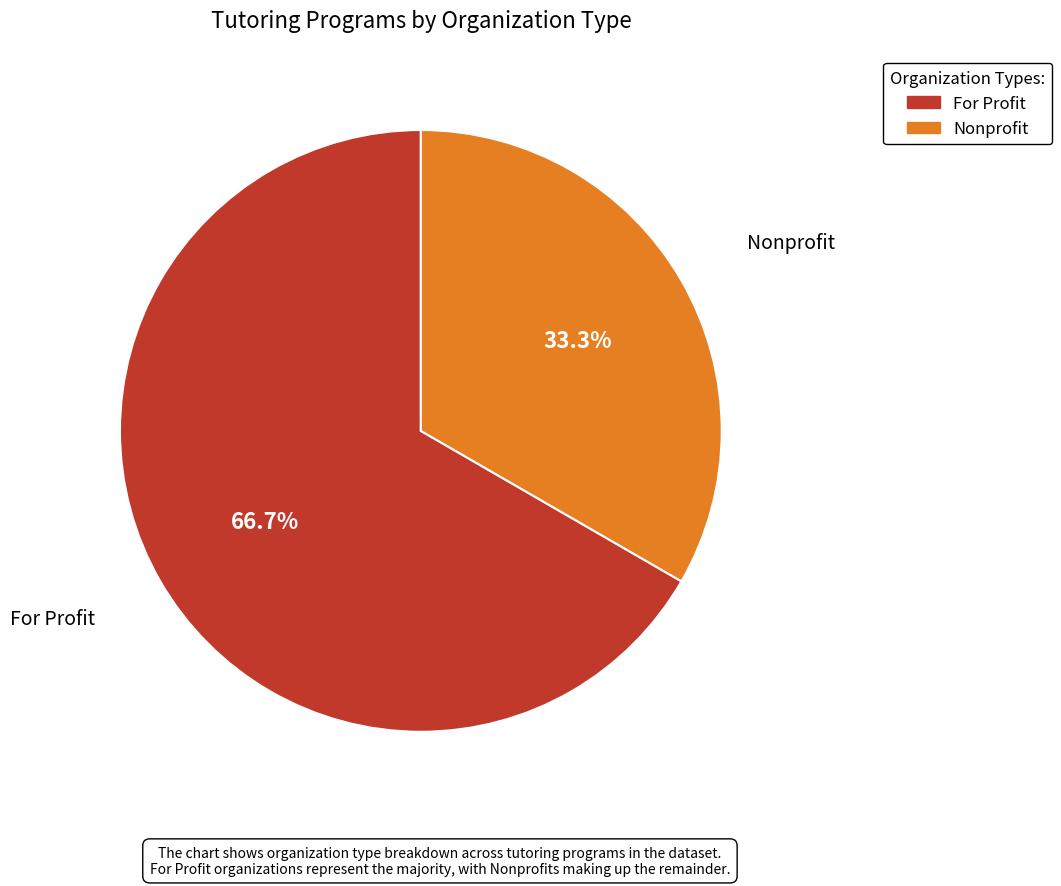

Which slice represents more than half of the pie?

For Profit